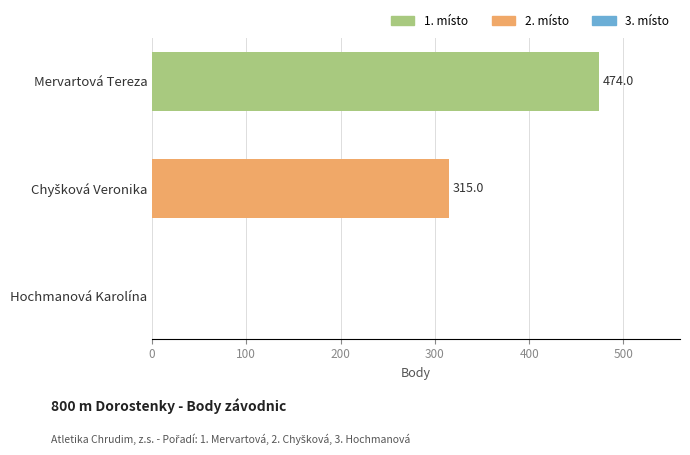

The value at Hochmanová Karolína is 221. True or false?

False